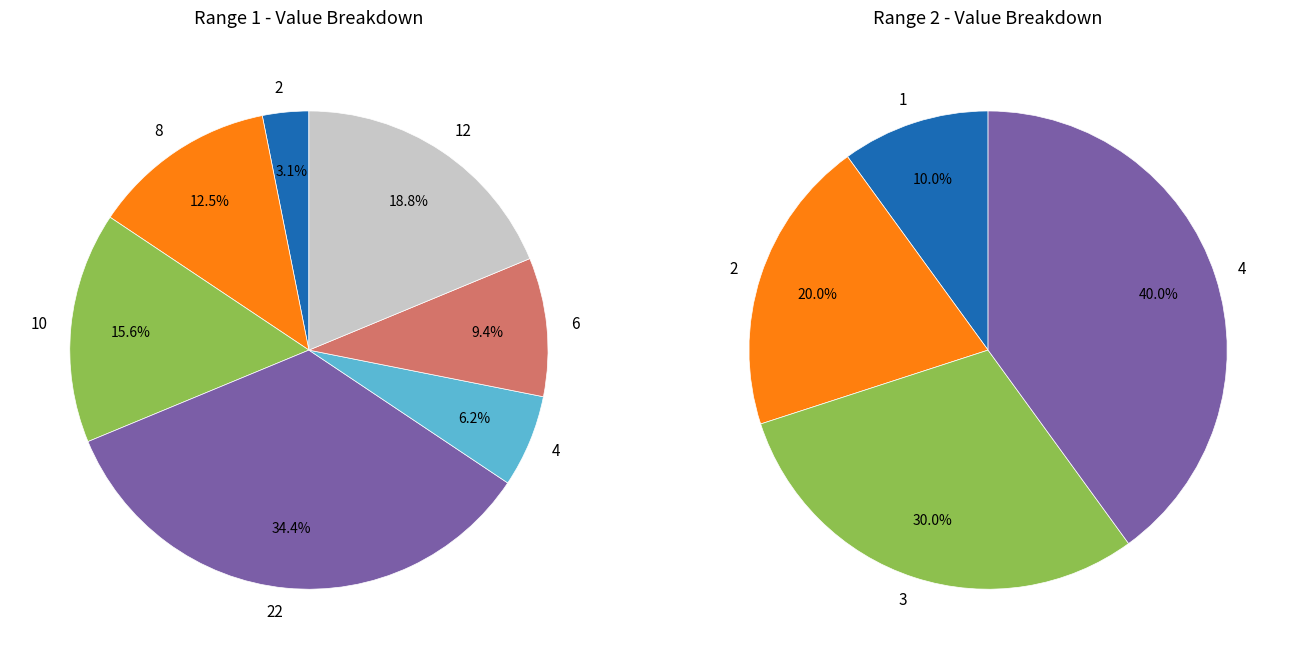

What percentage do 12 and 6 together represent?

28.1%